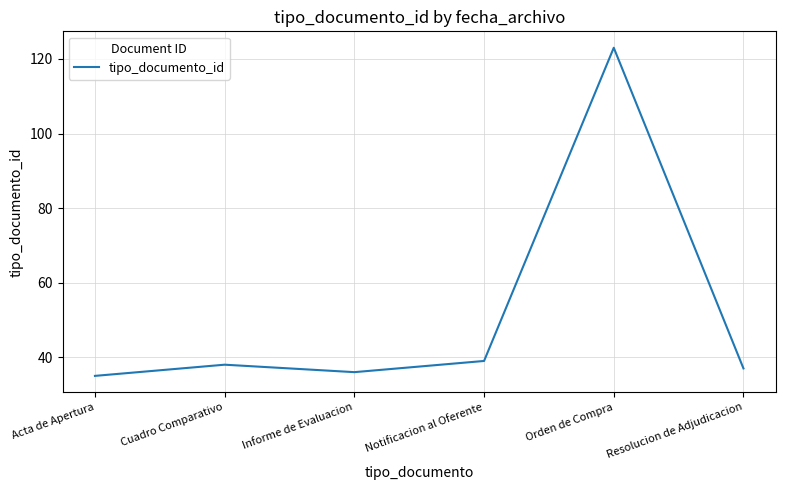

What is the sum of all values?

308